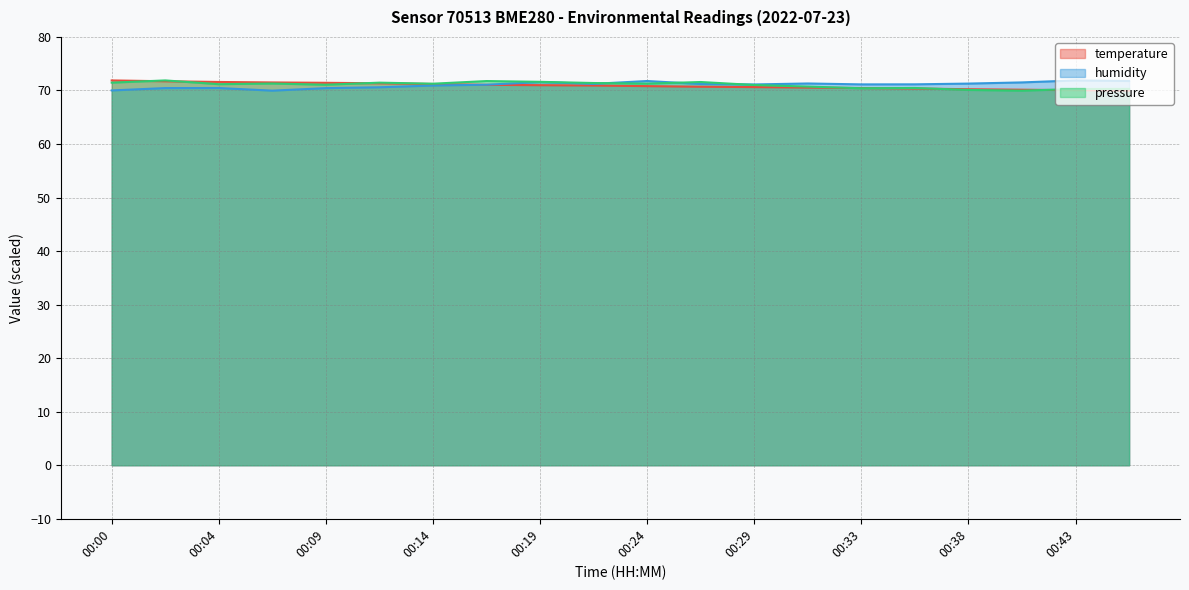

Reading left to right, extract all data points from this chart.

temperature: 71.9	71.7	71.6	71.5	71.4	71.3	71.2	71.1	71.0	70.9	70.8	70.7	70.6	70.5	70.5	70.4	70.2	70.1	70.1	70.0
humidity: 70.0	70.5	70.5	70.0	70.4	70.6	70.9	71.1	71.6	71.2	71.8	71.2	71.1	71.3	71.1	71.2	71.3	71.5	71.9	71.8
pressure_norm: 71.5	71.9	71.2	71.3	71.1	71.5	71.3	71.8	71.6	71.4	71.3	71.6	71.0	70.7	70.4	70.5	70.1	70.0	70.3	70.3